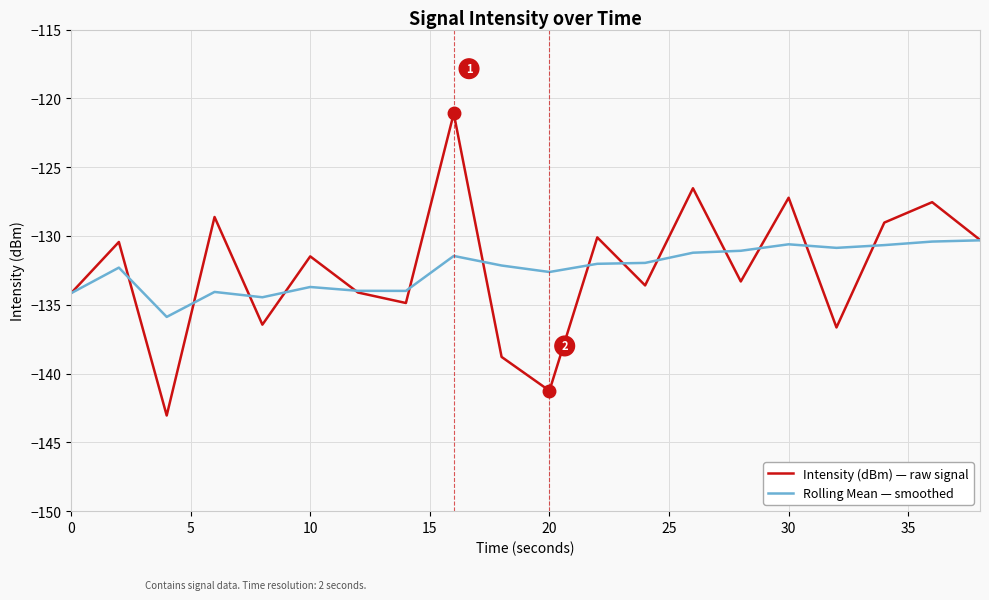

What is the smallest value displayed?

-143.0